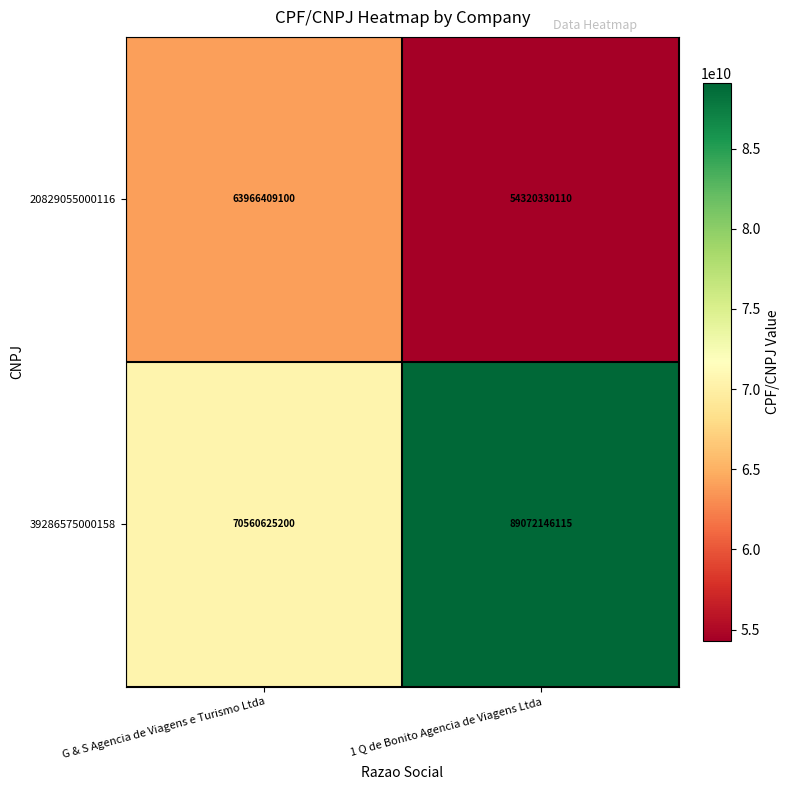

Rank the series by their average value, from highest to lowest.

39286575000158, 20829055000116